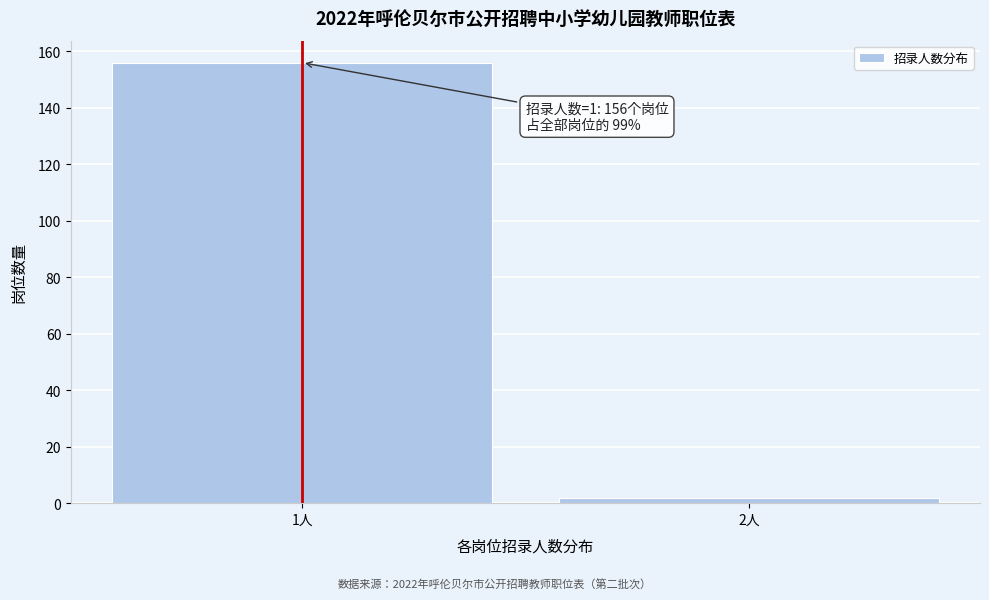

Reading right to left, list all the values displayed in this chart.

2人=2	1人=156